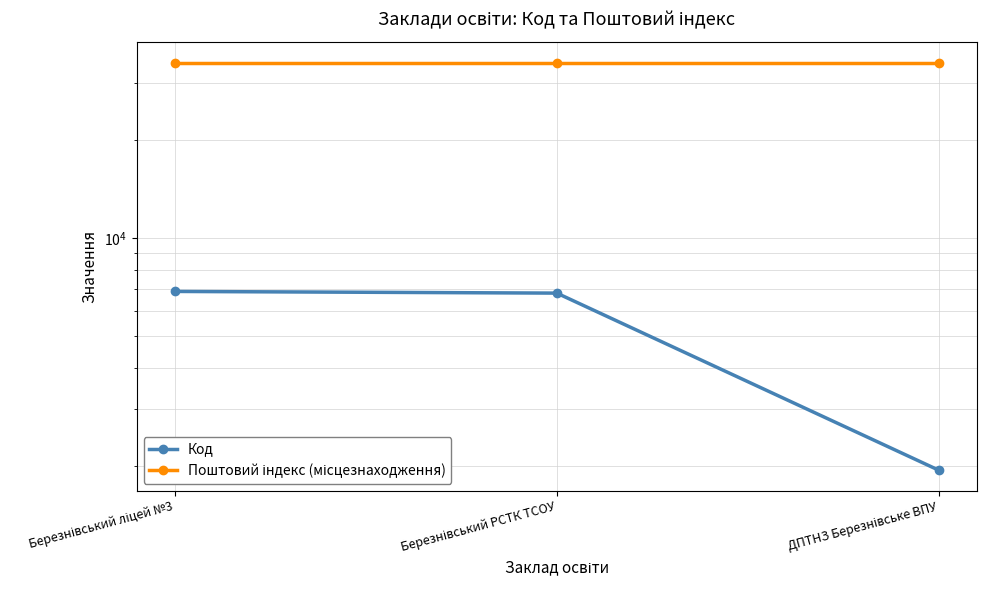

Between Березнівський РСТК ТСОУ and ДПТНЗ Березнівське ВПУ, which series saw the biggest shift?

Код